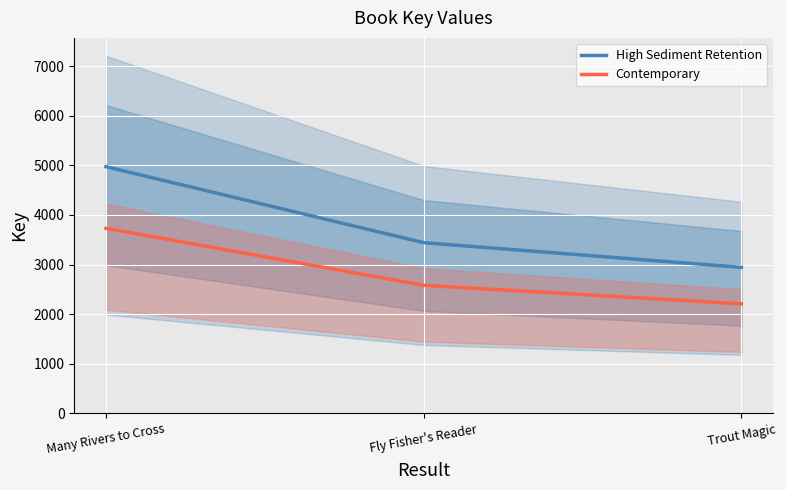

The value at Many Rivers to Cross is 4975. True or false?

True